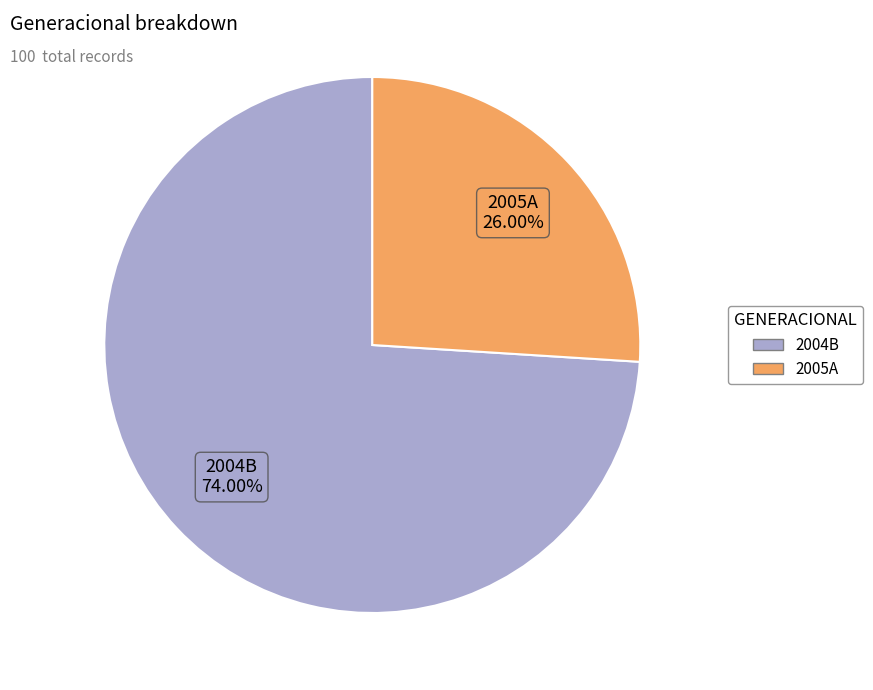

How many slices are in this pie chart?

2